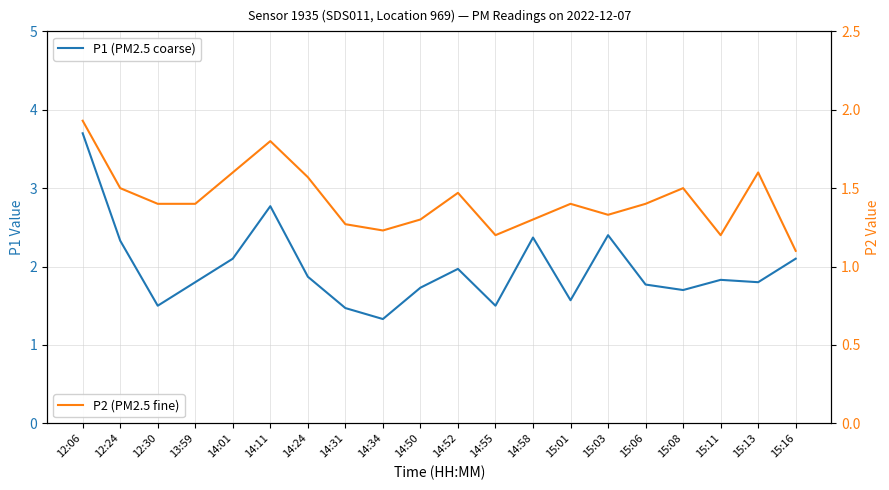

Which has a higher value, 15:13 or 15:06?

15:13